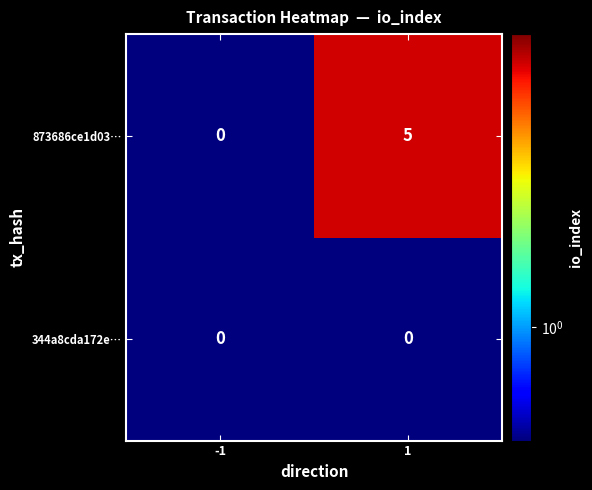

List the series in order of their overall mean, lowest first.

344a8cda172e…, 873686ce1d03…